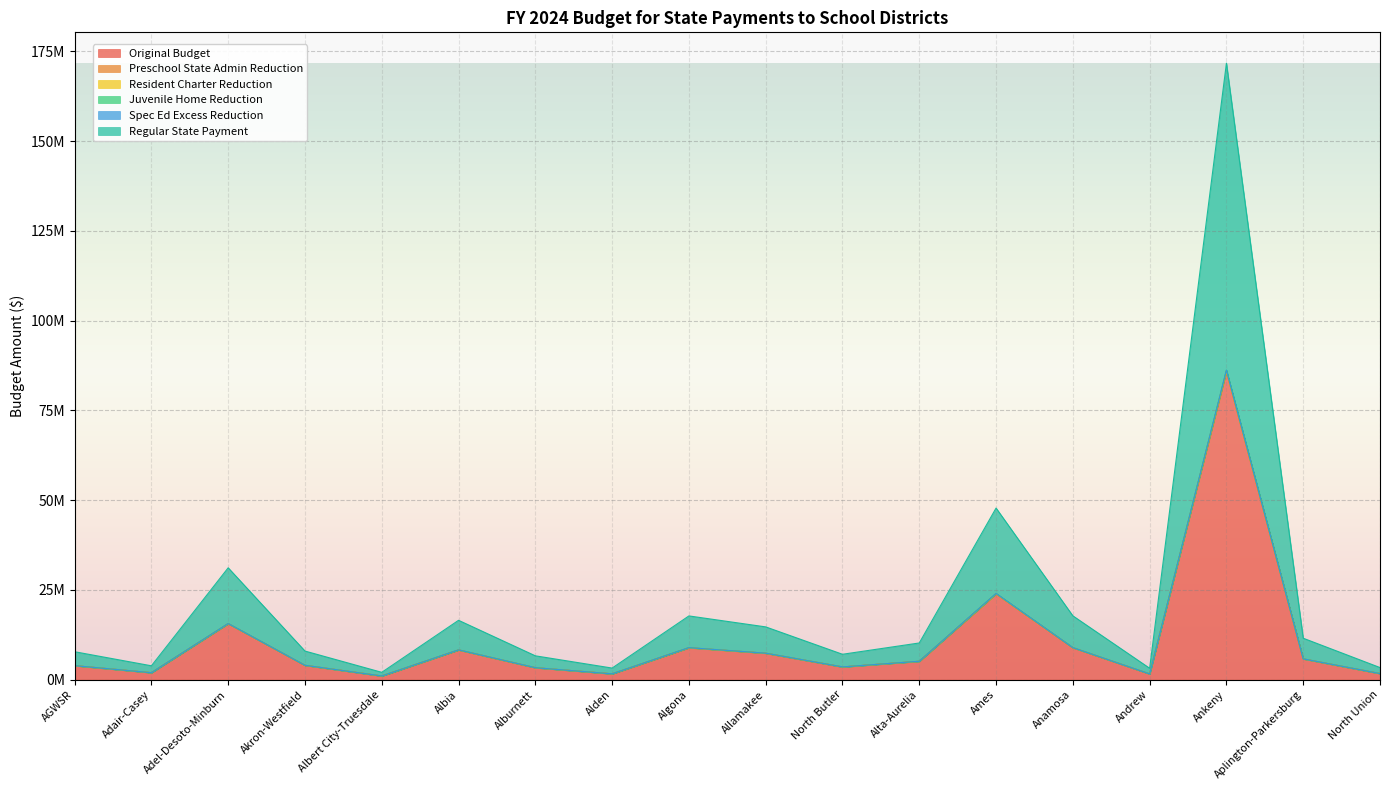

How many interior local peaks does the Juvenile Home Reduction series have?

5